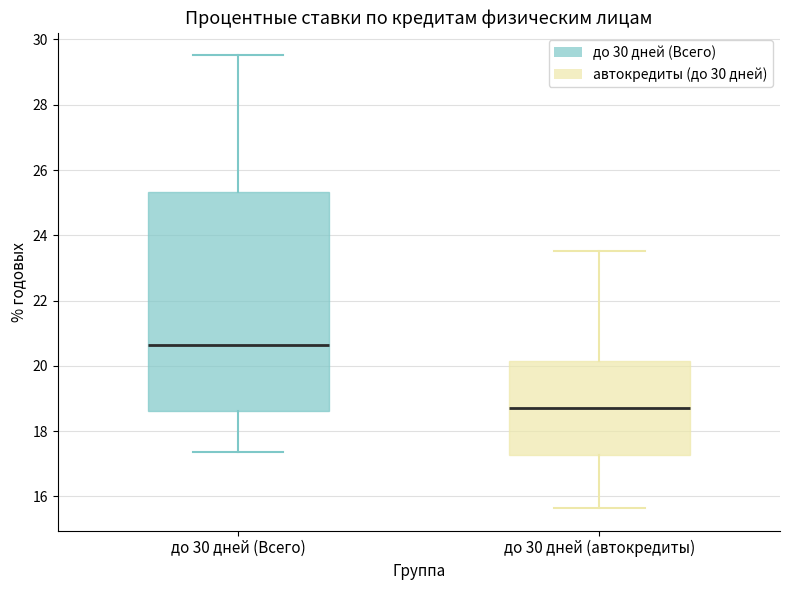

Reading left to right, read every box against the y-axis: the position of its median line, the range the box covers, and the ends of its whiskers. The values are not printed on the chart, so give them approximately, as read against the axis.

до 30 дней (Всего): median 20.6, box 18.6 to 25.4, whiskers 17.4 to 29.6
до 30 дней (автокредиты): median 18.8, box 17.2 to 20.2, whiskers 15.6 to 23.6